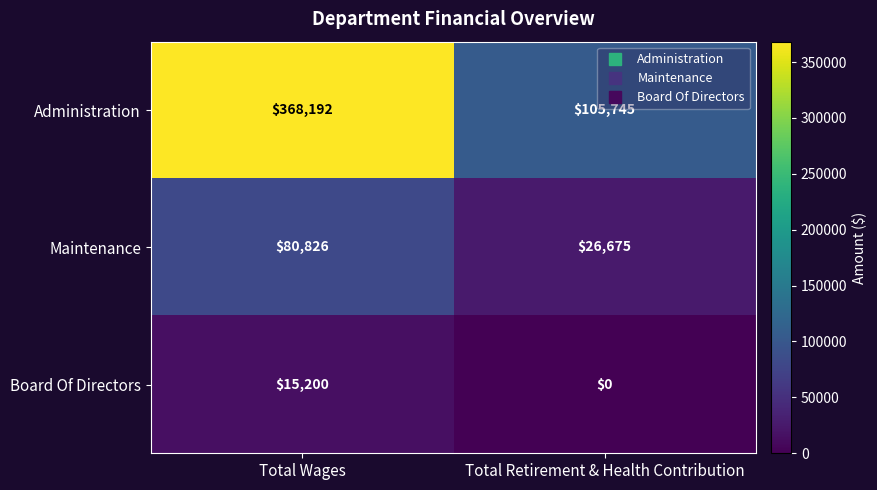

How many distinct data groups are displayed?

3